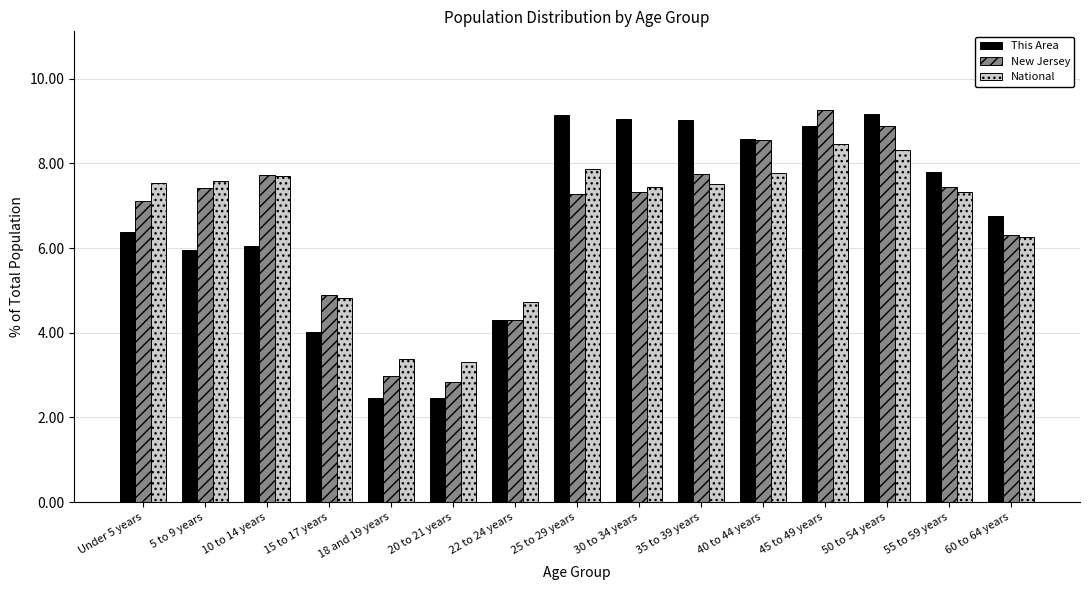

Is the value of This Area at 10 to 14 years greater than the value of New Jersey at 40 to 44 years?

No